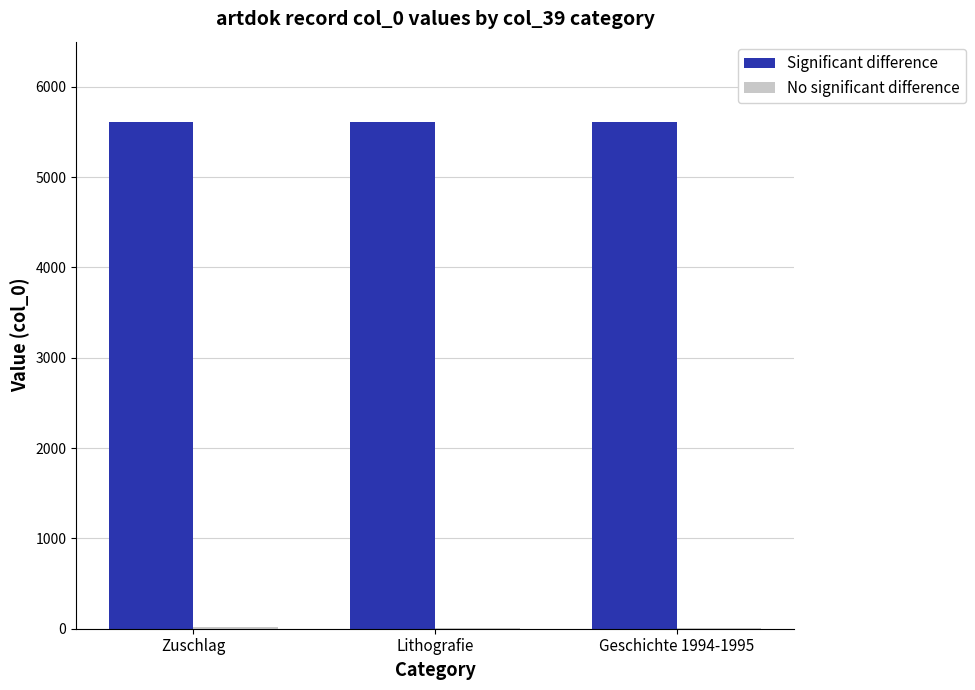

Which category has the lowest value across all series?

Lithografie